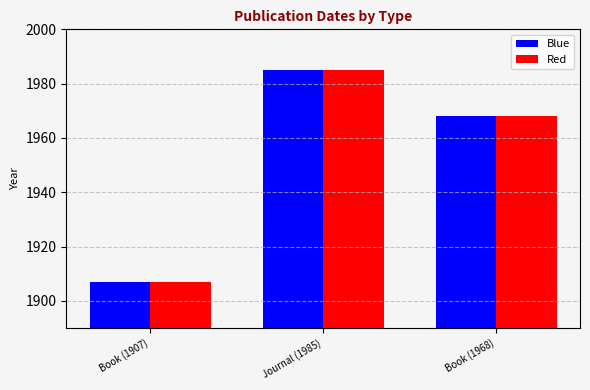

At which label does Red reach its minimum?

Book (1907)